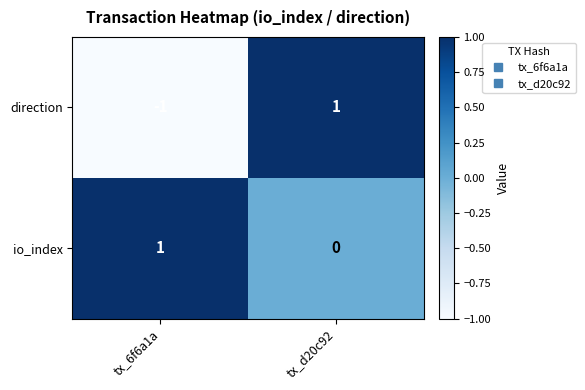

The value of direction at tx_6f6a1a is -1. True or false?

True